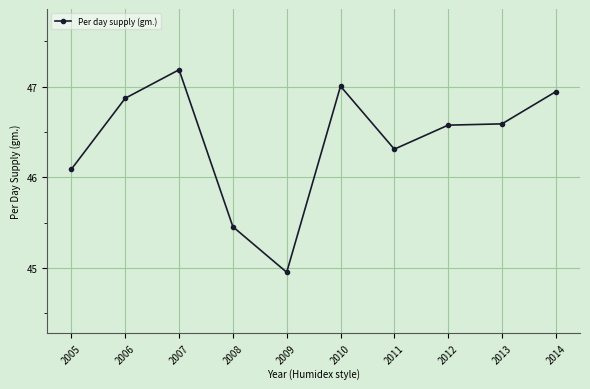

How many data points are above 46?

8